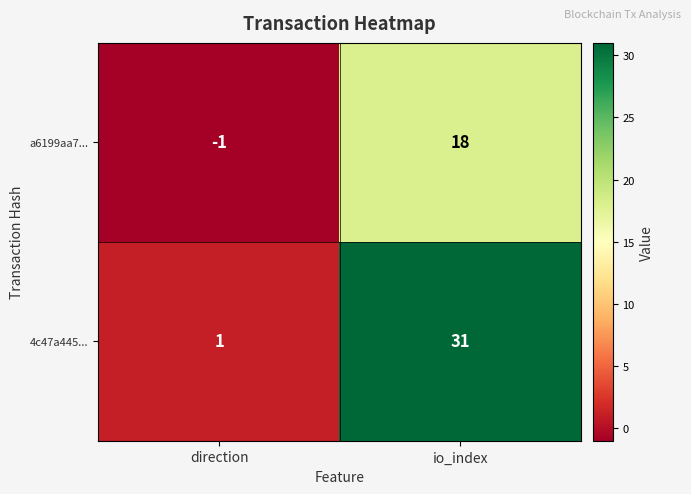

Reading left to right, list all the values displayed in this chart.

a6199aa7...: direction=-1	io_index=18
4c47a445...: direction=1	io_index=31